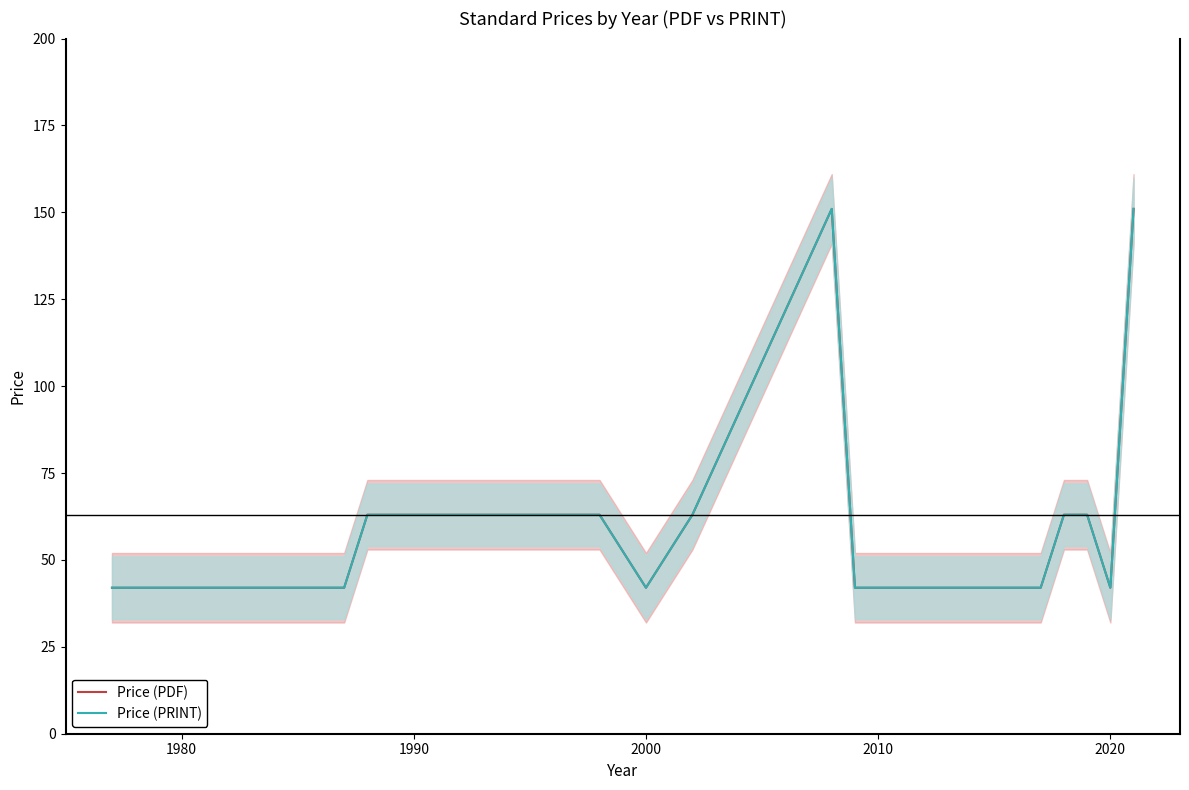

Is this an area chart (filled region under the line)?

No